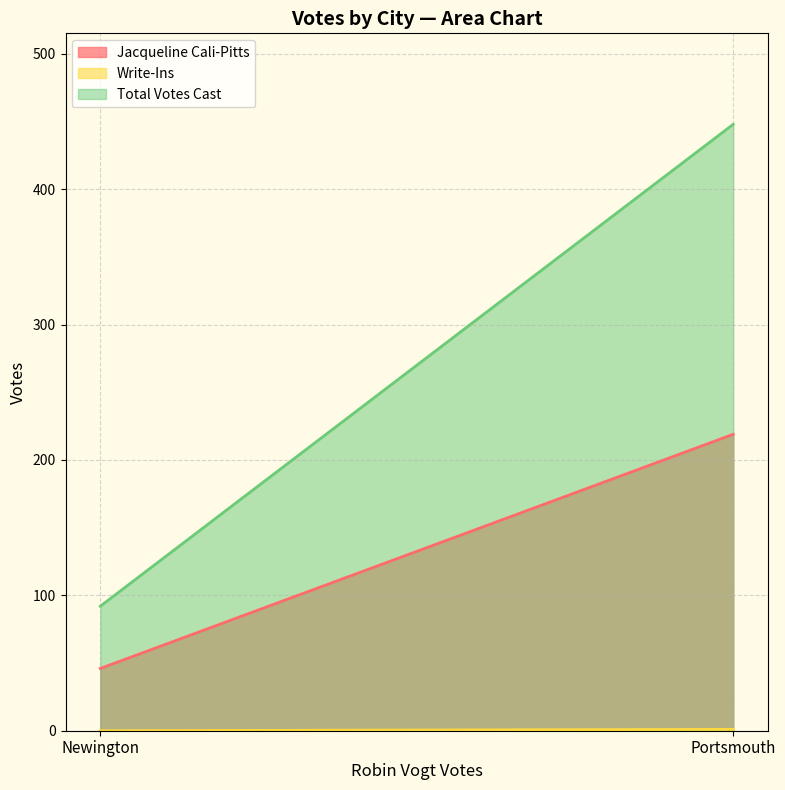

Count the number of categories in the chart.

2